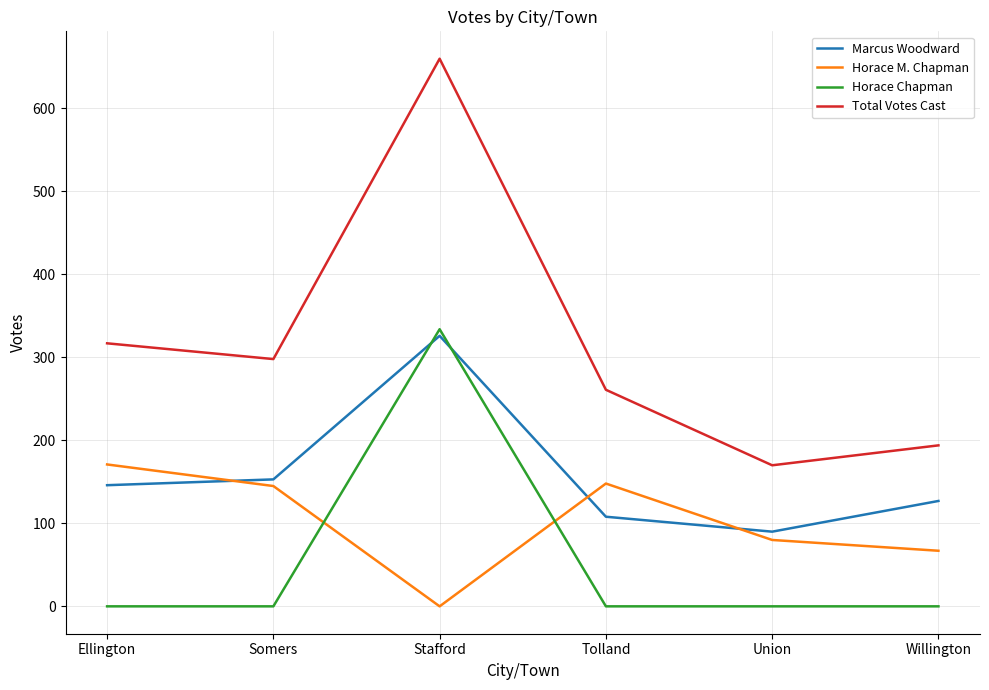

Is it true that Total Votes Cast equals 159 at Somers?

False